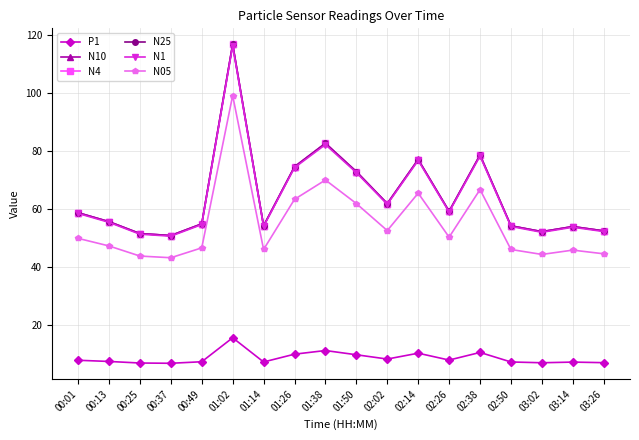

True or false: N10 and P1 intersect in this chart.

False